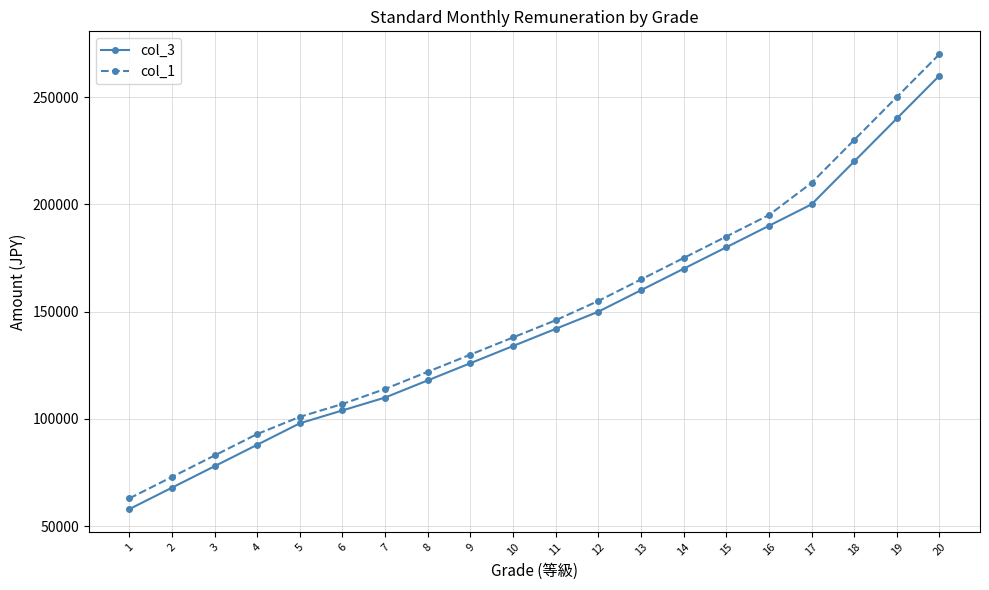

What value does the col_3 series have at 12?

150000